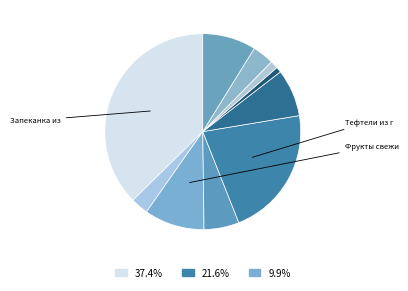

Rank the categories by value from lowest to highest.

Хлеб пшеничный, Хлеб ржано-пшеничный, Кофейный напиток, Напиток из шиповника, Суп картофельный с бобовыми, Картофельное пюре, Овощи по сезону, Фрукты свежие, Тефтели из говядины с рисом, Запеканка из творога с джемом